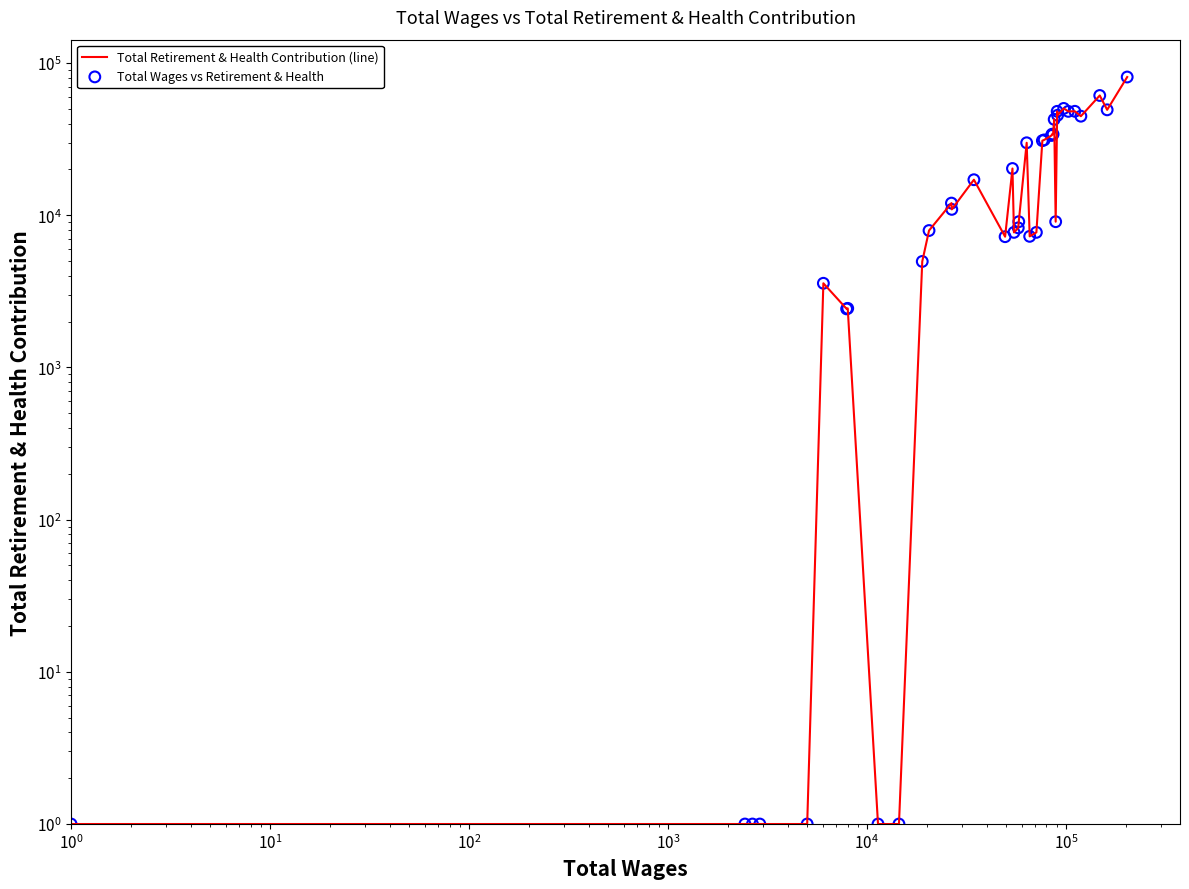

Which series reaches the maximum Y coordinate?

Total Retirement & Health Contribution (line)